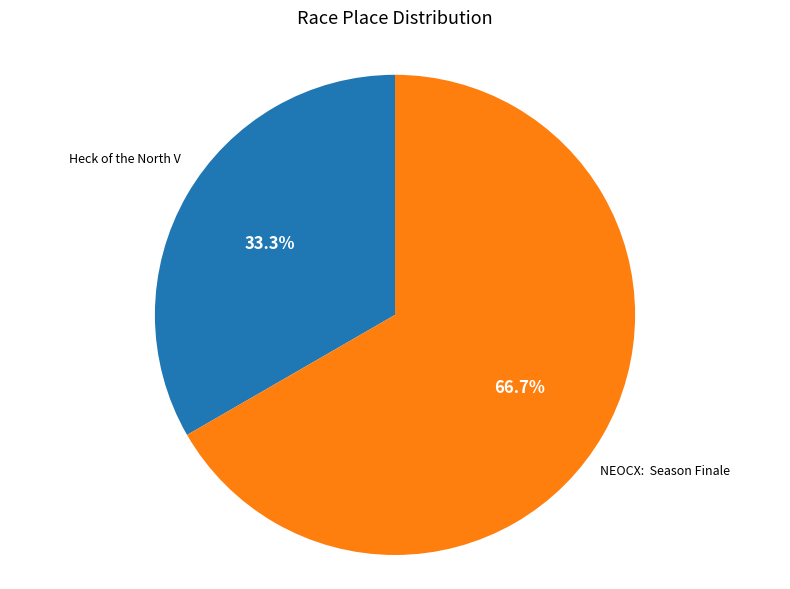

How many segments does this pie chart have?

2